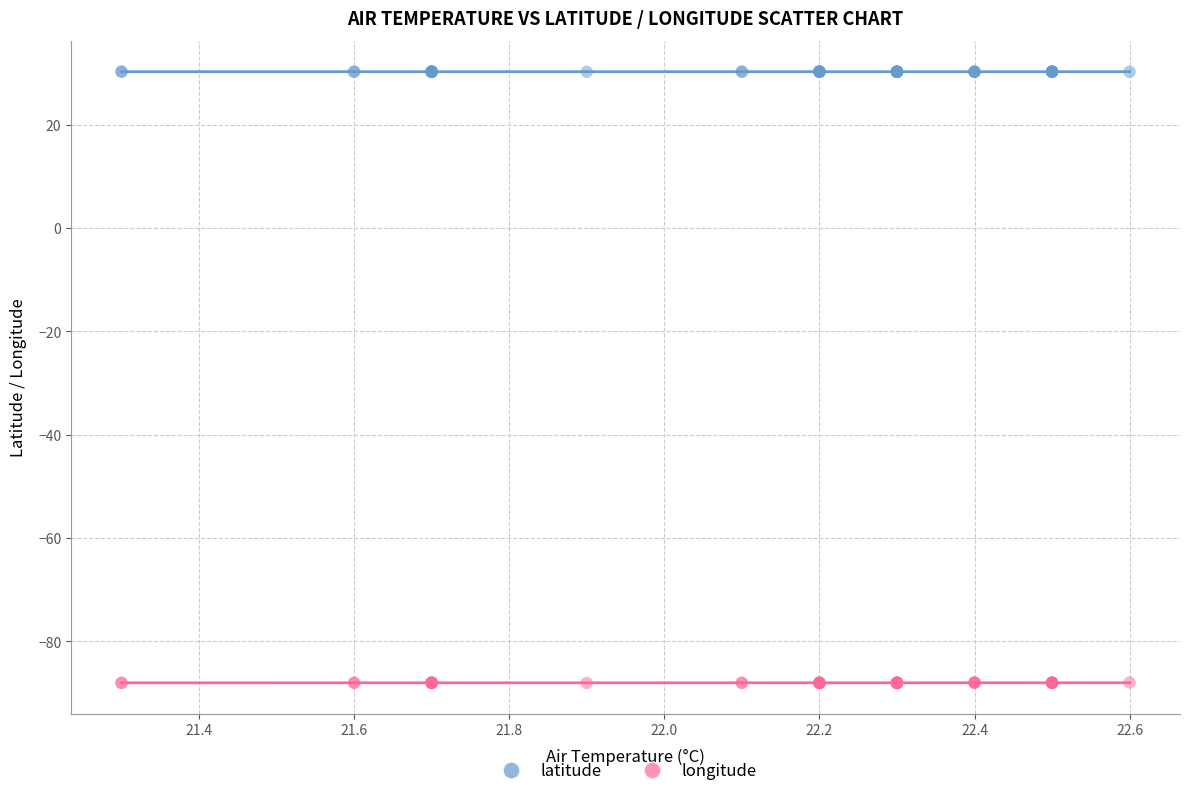

Which series reaches the maximum Y coordinate?

latitude